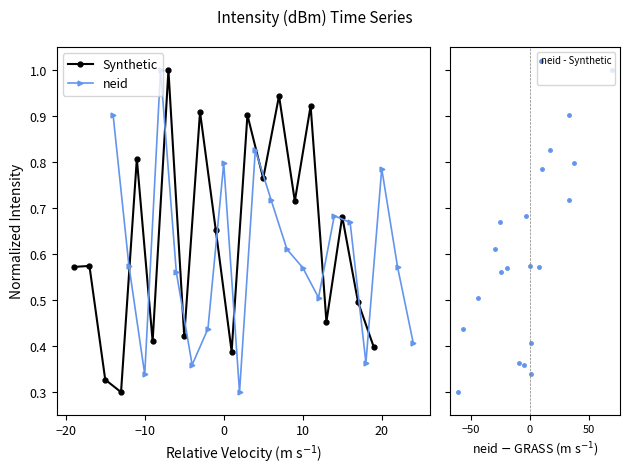

Which series has the largest total across all categories?

Synthetic